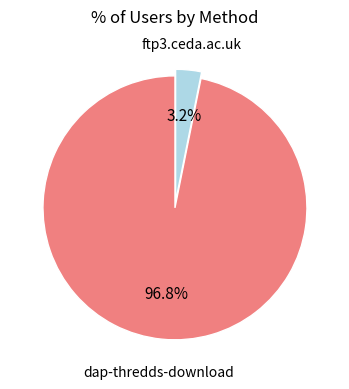

Count the number of slices in the pie.

2